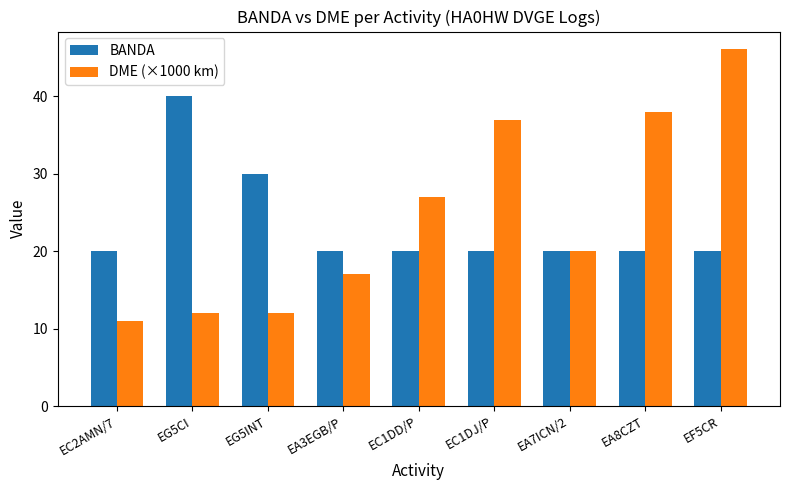

Reading right to left, transcribe all the data shown in this chart.

BANDA: 20.0	20.0	20.0	20.0	20.0	20.0	30.0	40.0	20.0
DME (×1000 km): 46.1	38.0	20.0	36.9	27.0	17.1	12.0	12.0	11.0